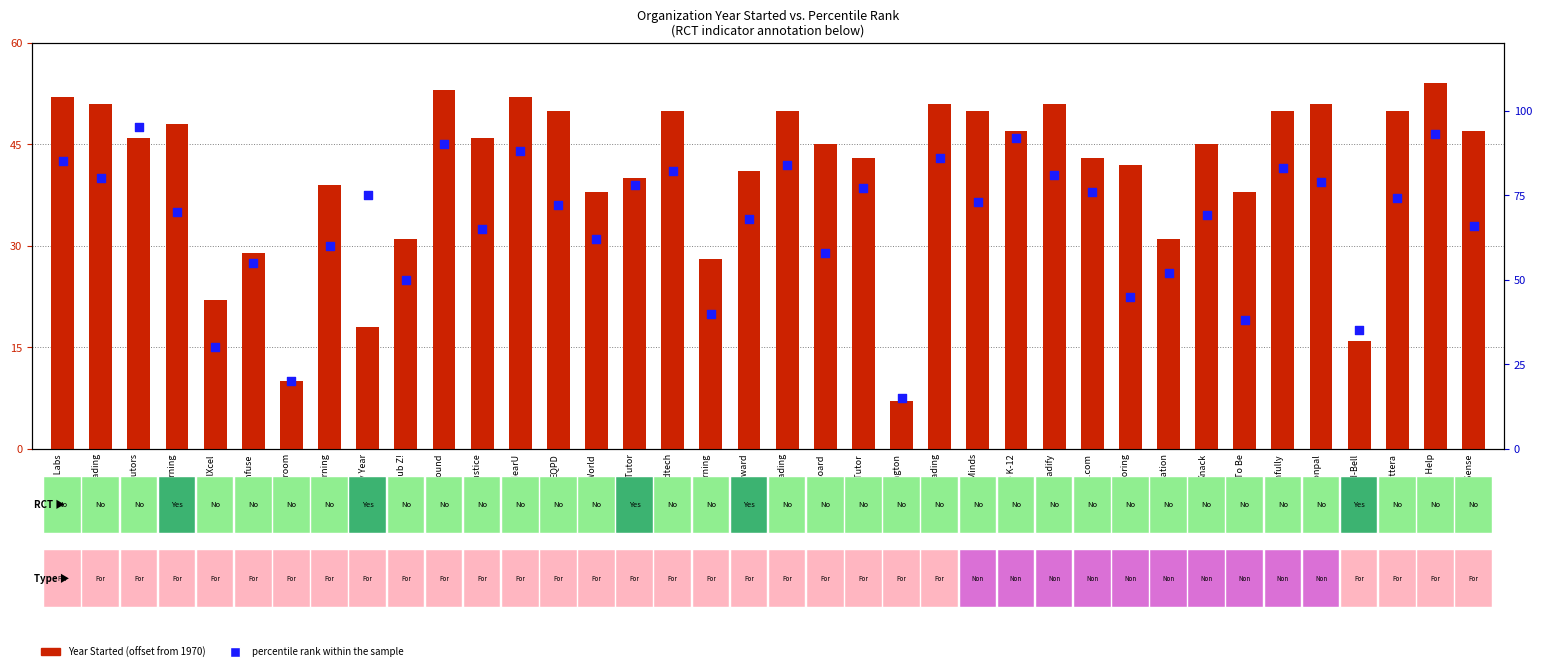

At how many categories does at least one series exceed 33?

35